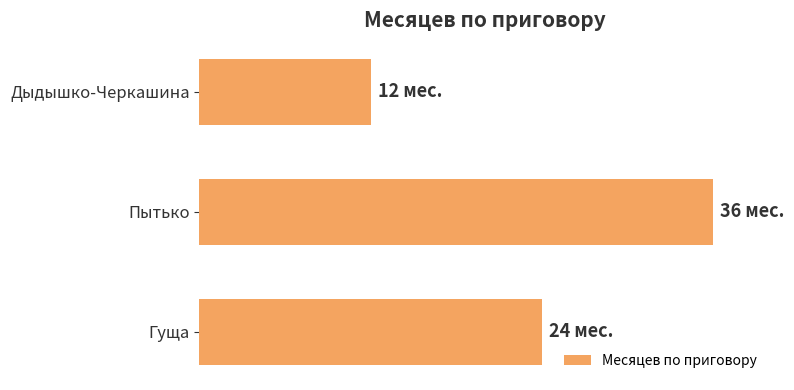

Does the chart contain stacked bars?

No